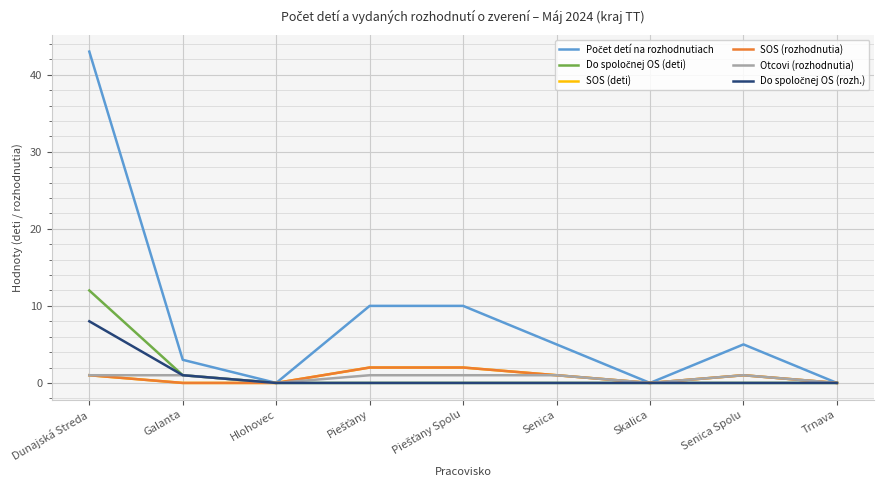

What is the label of the 1st point from the right?

Trnava